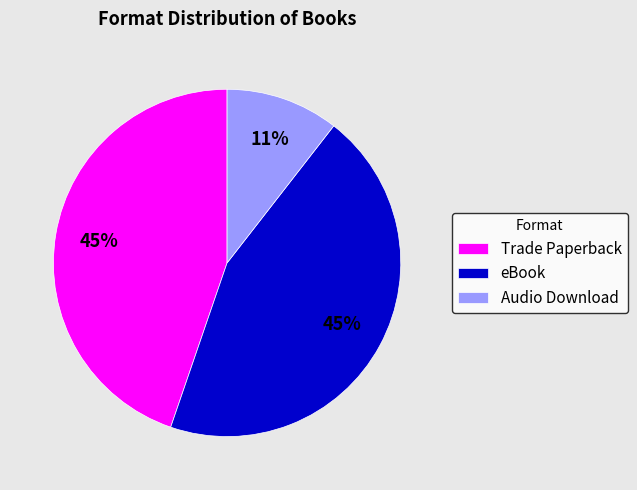

Is there any slice that represents more than half of the pie?

No